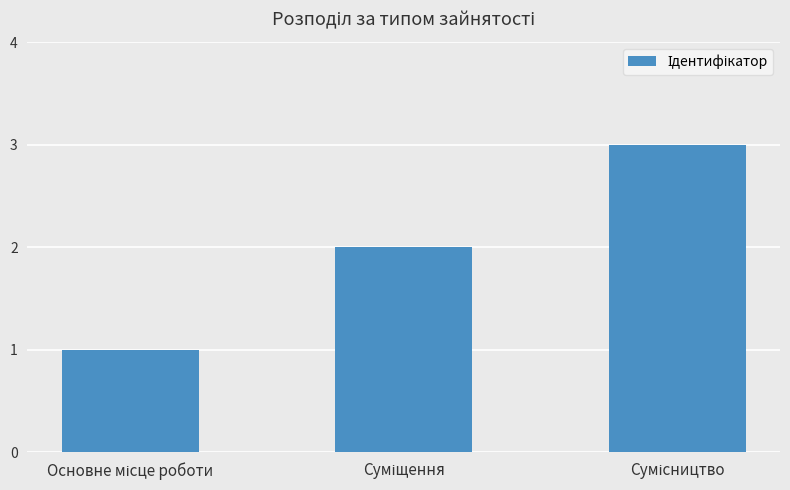

What is the difference between the maximum and minimum values?

2